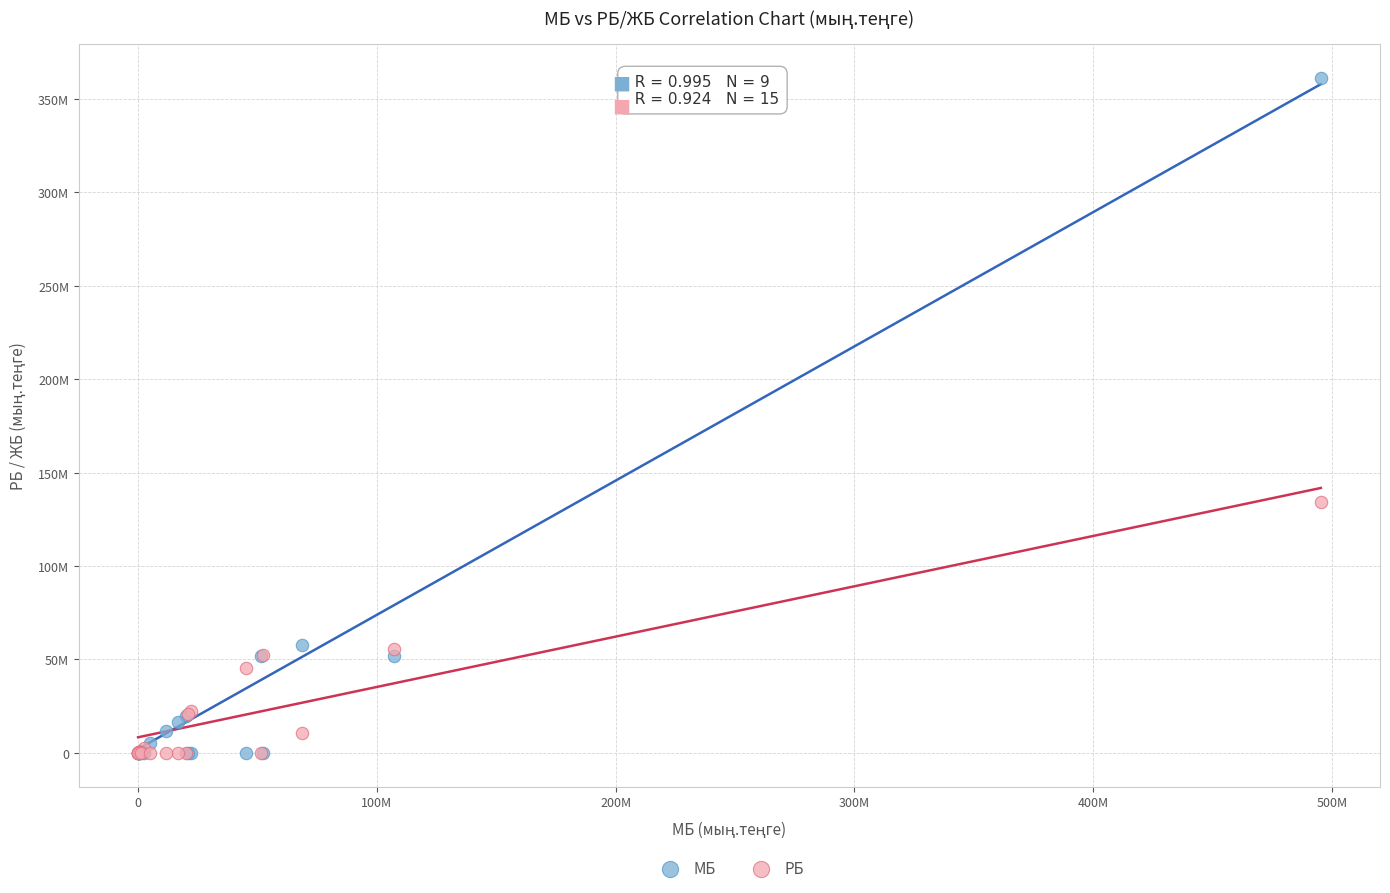

Which series has the widest spread of Y values?

МБ